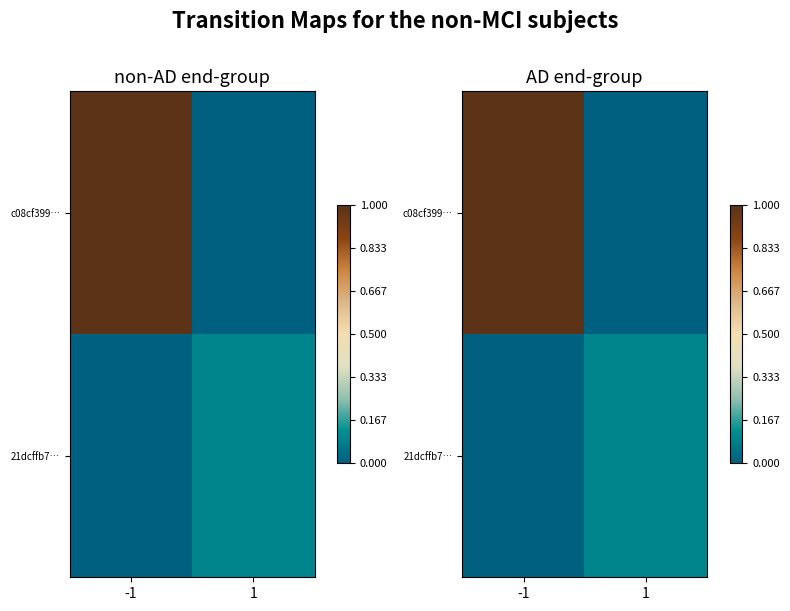

What is the difference between the highest and lowest values at -1?

1.0